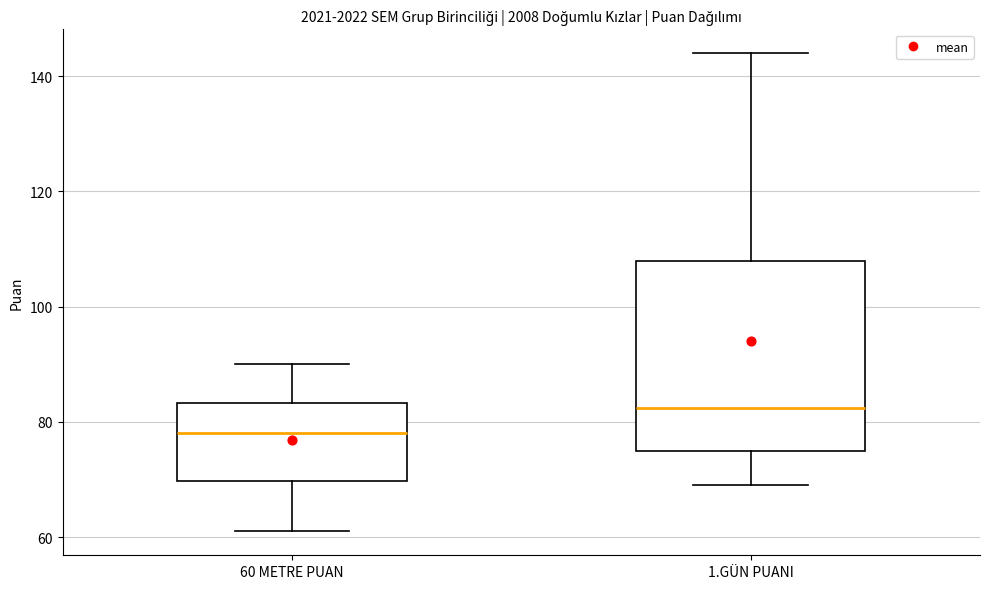

Comparing the boxes themselves (not the whiskers), which one is the tallest?

1.GÜN PUANI